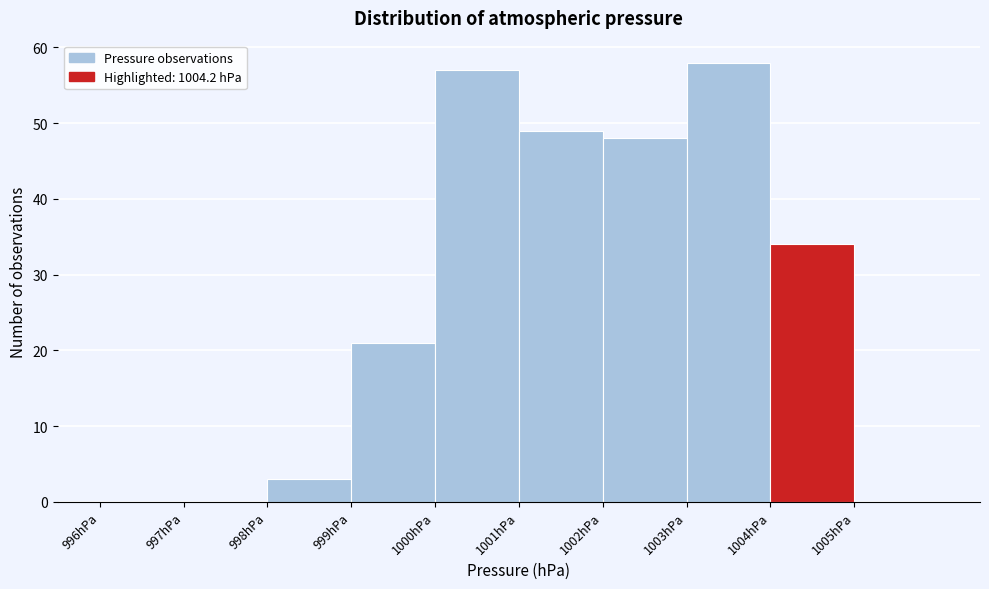

What is the height of the bar covering 1002 to 1003 on the x-axis? The values are not printed on the chart, so give them approximately, as read against the axis.

48